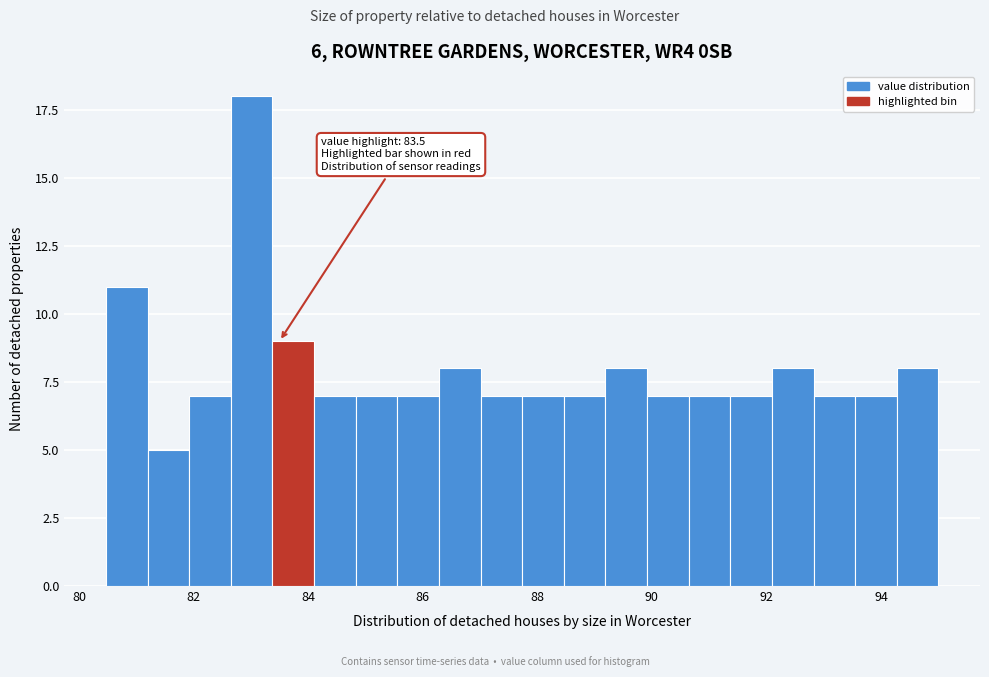

Read against the x-axis, roughly where is the centre of the tallest bar?

83.0